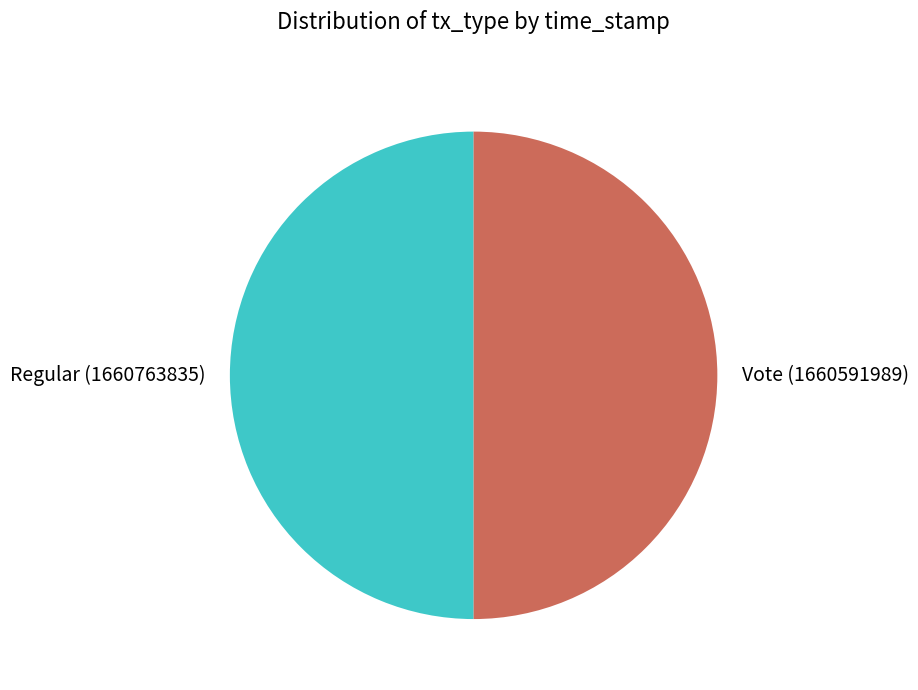

What is the ratio of the value at Regular to the value at Vote?

1.0